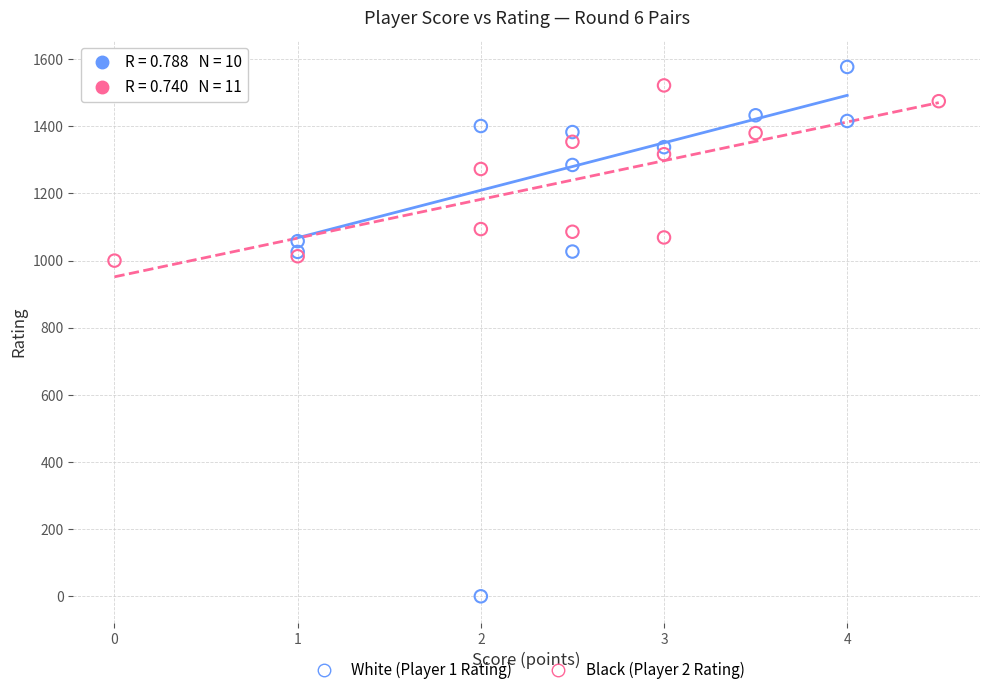

What are all the series names shown in the legend?

White (Player 1 Rating), Black (Player 2 Rating)